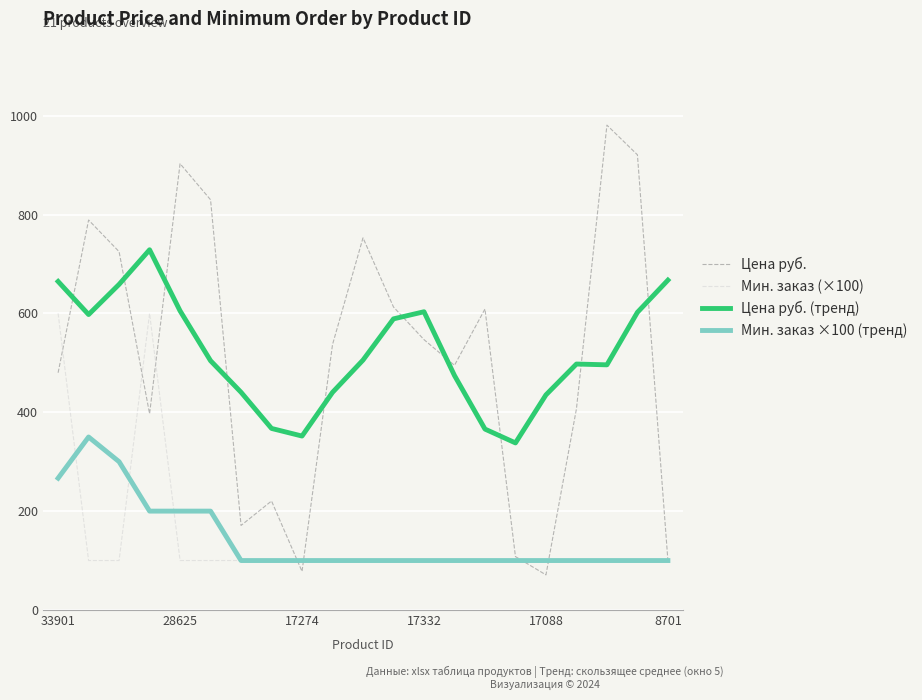

Rank the series by their maximum value, from highest to lowest.

Цена руб., Цена руб. (тренд), Мин. заказ (×100), Мин. заказ ×100 (тренд)